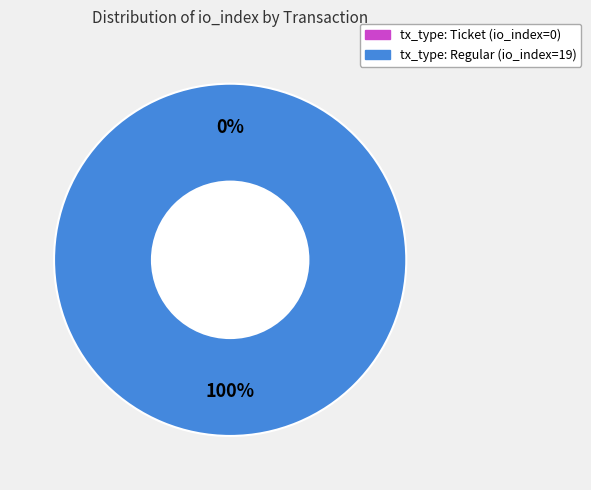

What is the change in value from tx_type: Ticket (io_index=0) to tx_type: Regular (io_index=19)?

+19